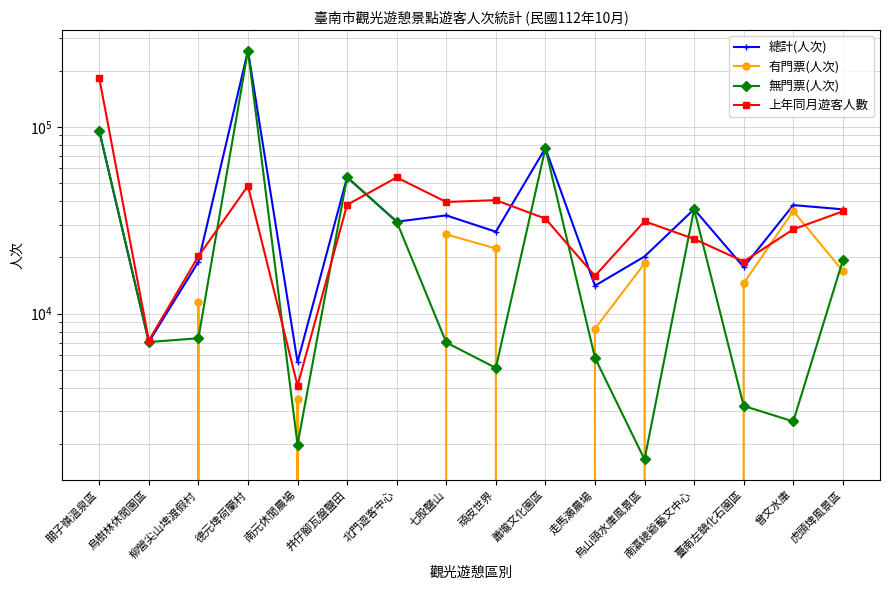

What are all the series names shown in the legend?

總計(人次), 有門票(人次), 無門票(人次), 上年同月遊客人數